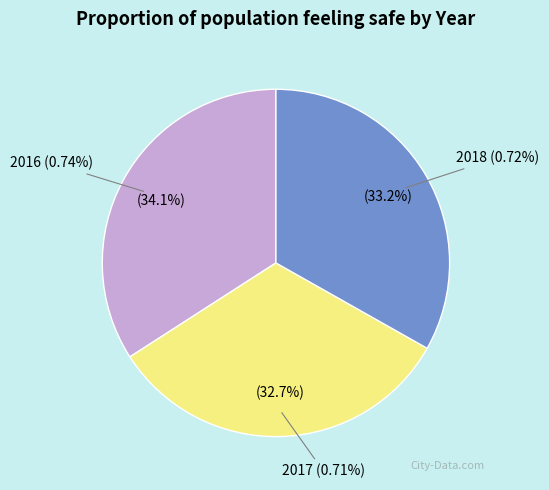

Does any single category account for the majority?

No